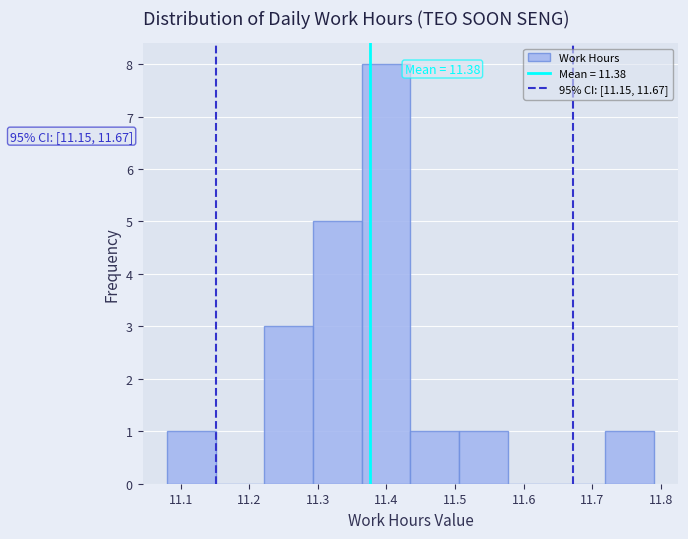

Over which range of the x-axis is the bar tallest?

11.364 to 11.435